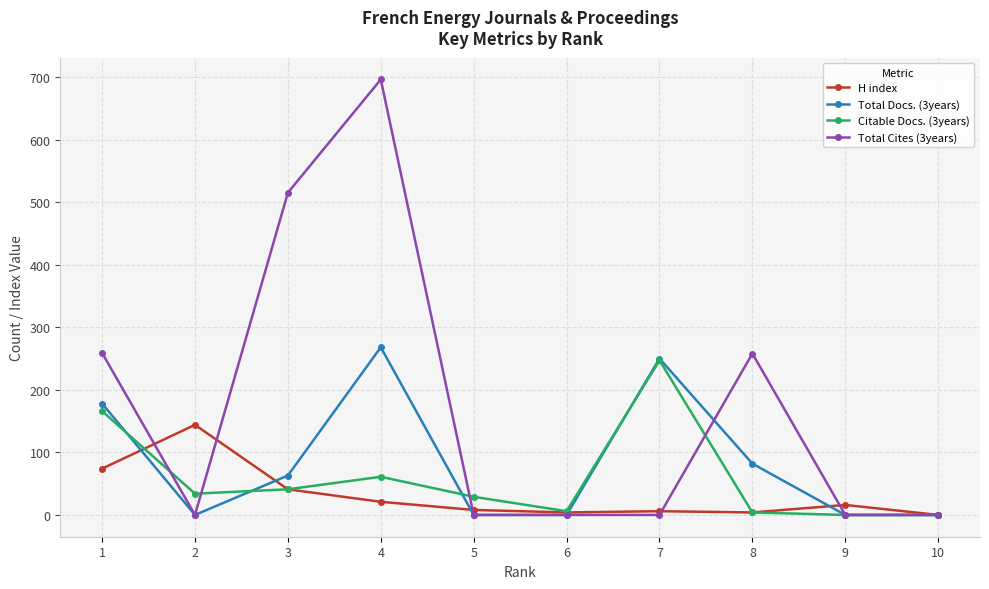

Is this an area chart (filled region under the line)?

No